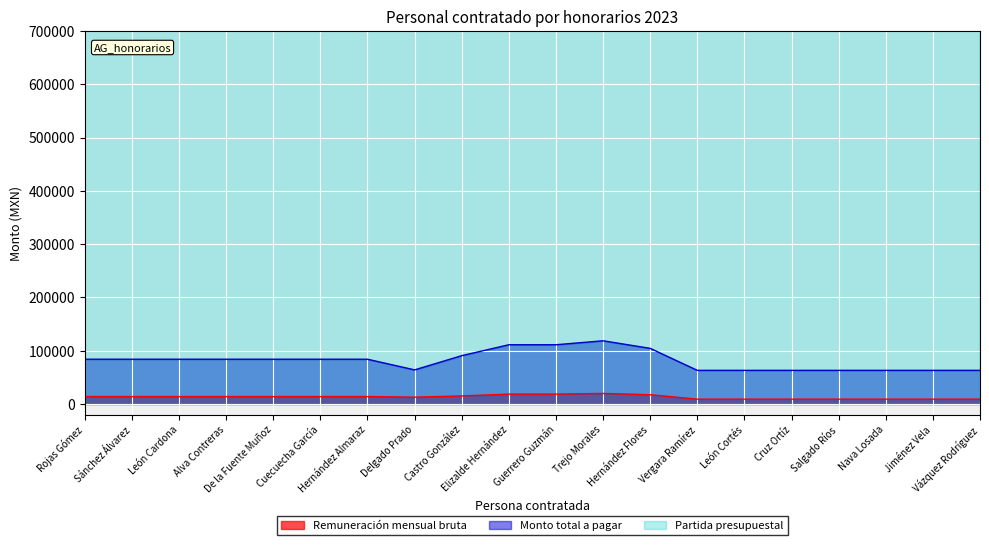

At which category is the sum across all series the highest?

Trejo Morales